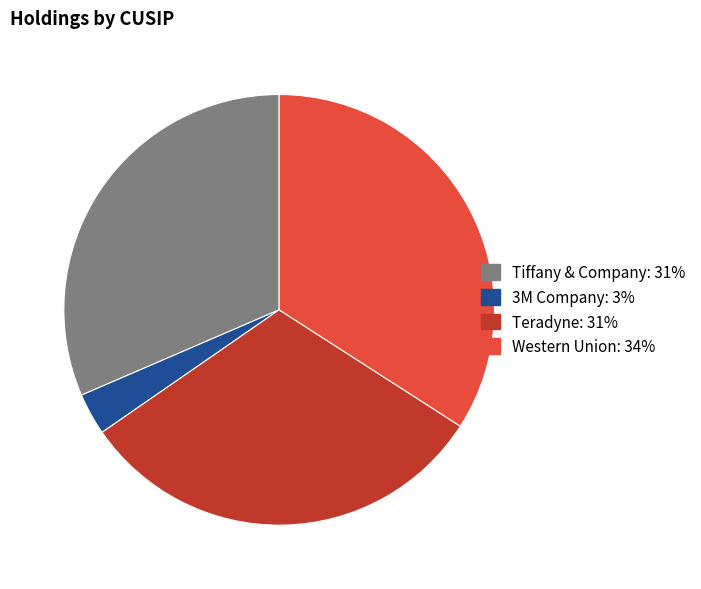

Which has a higher value, Tiffany & Company or Western Union?

Western Union